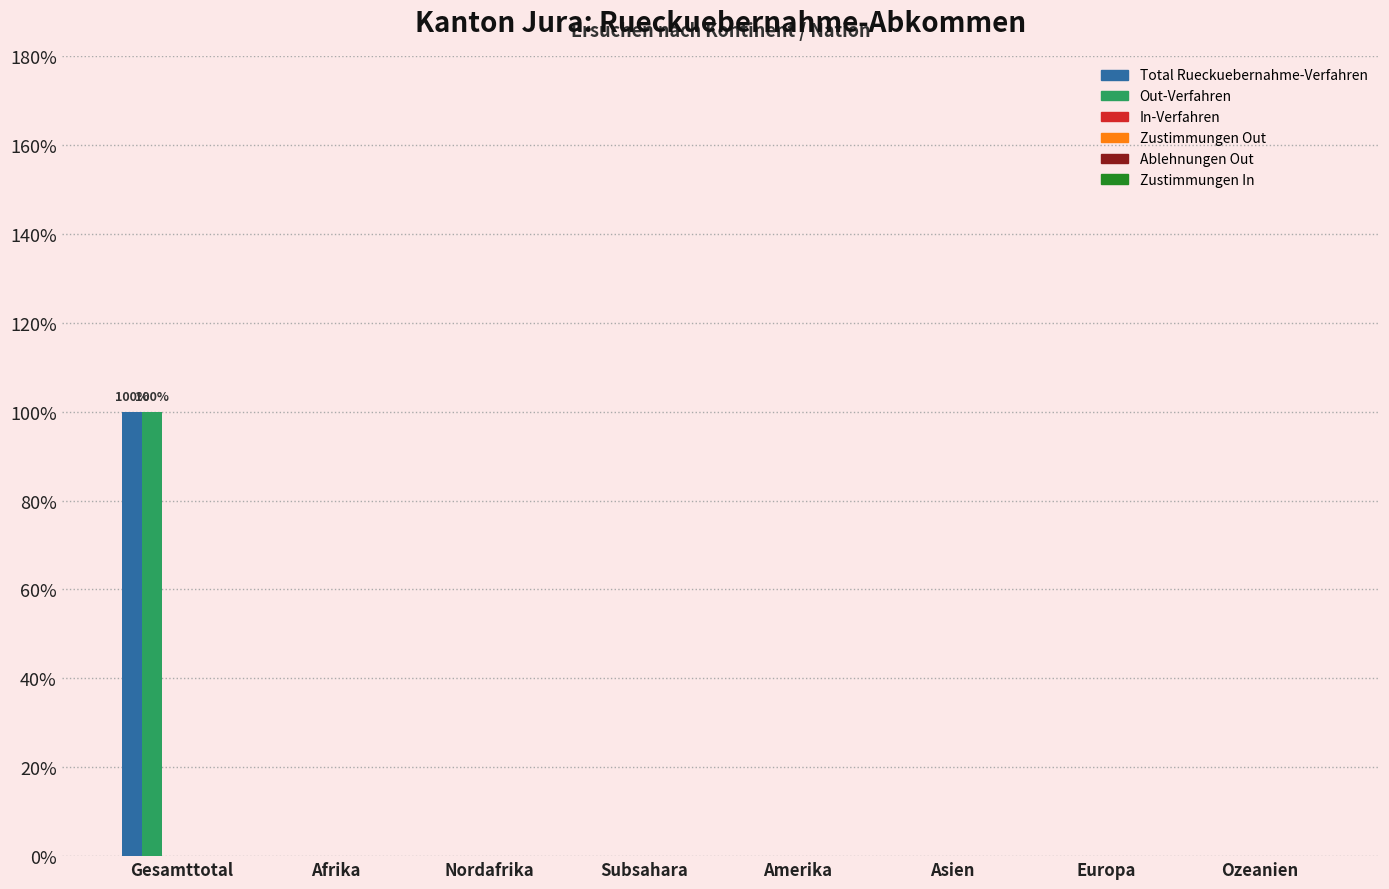

Are the bars horizontal?

No